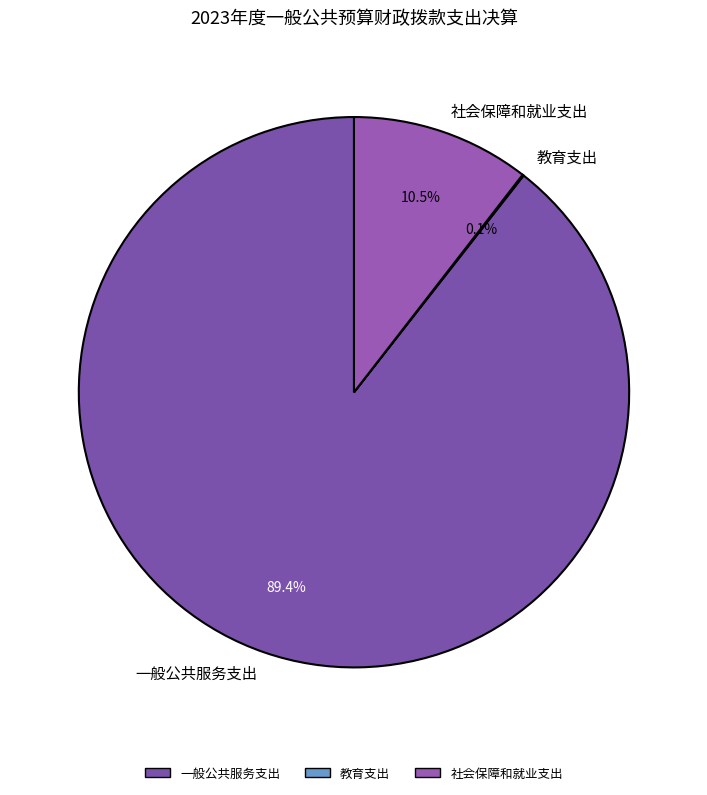

What is the ratio of the value at 社会保障和就业支出 to the value at 一般公共服务支出?

0.1